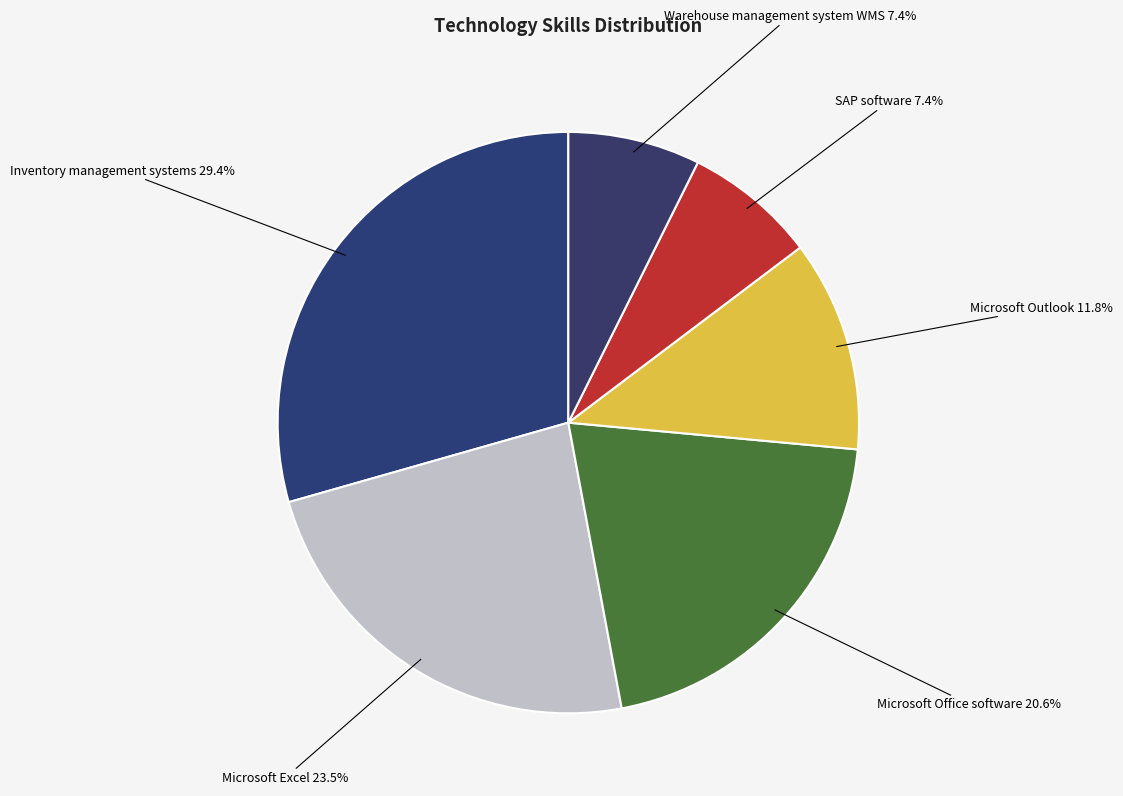

To the nearest percent, what portion does Inventory management systems represent?

29%